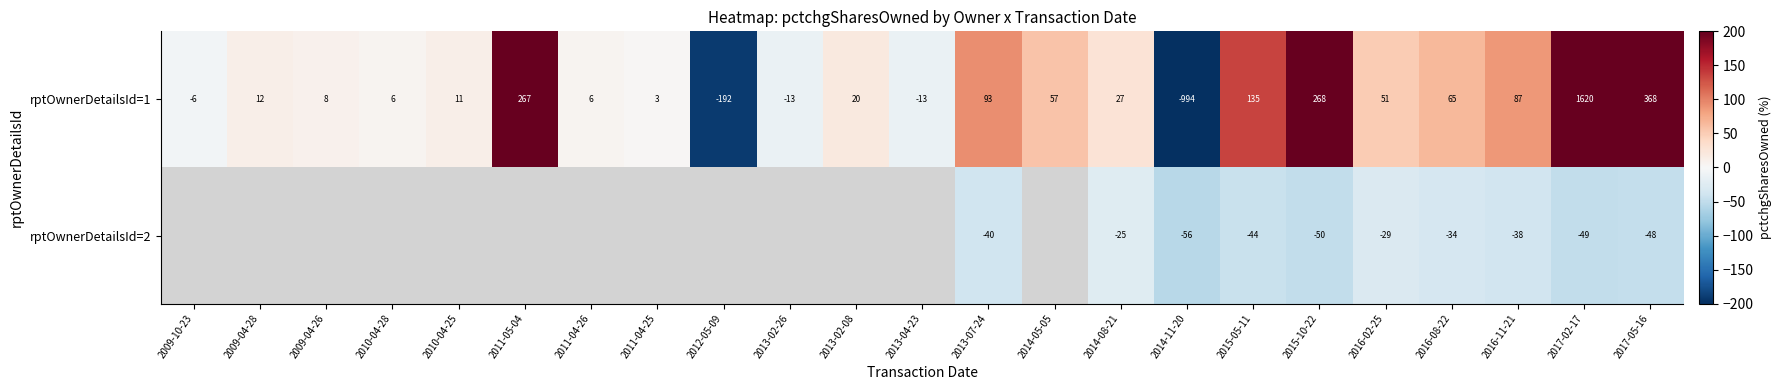

Between 2014-08-21 and 2017-02-17, which series saw the biggest shift?

rptOwnerDetailsId=1